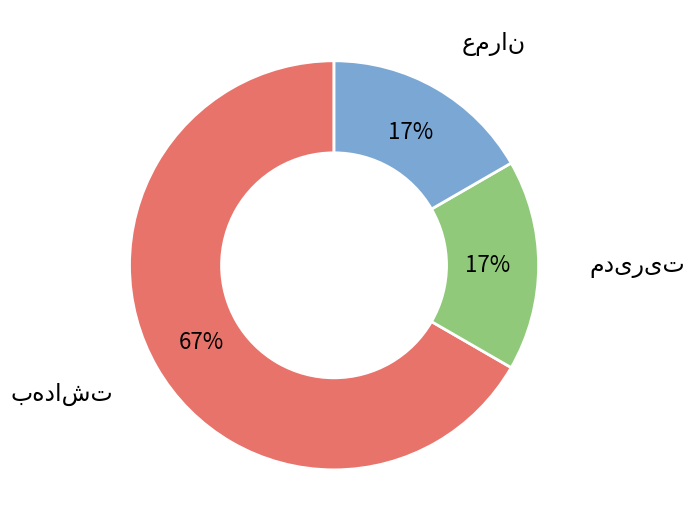

To the nearest percent, what is the difference between the largest and smallest slice percentages?

50%